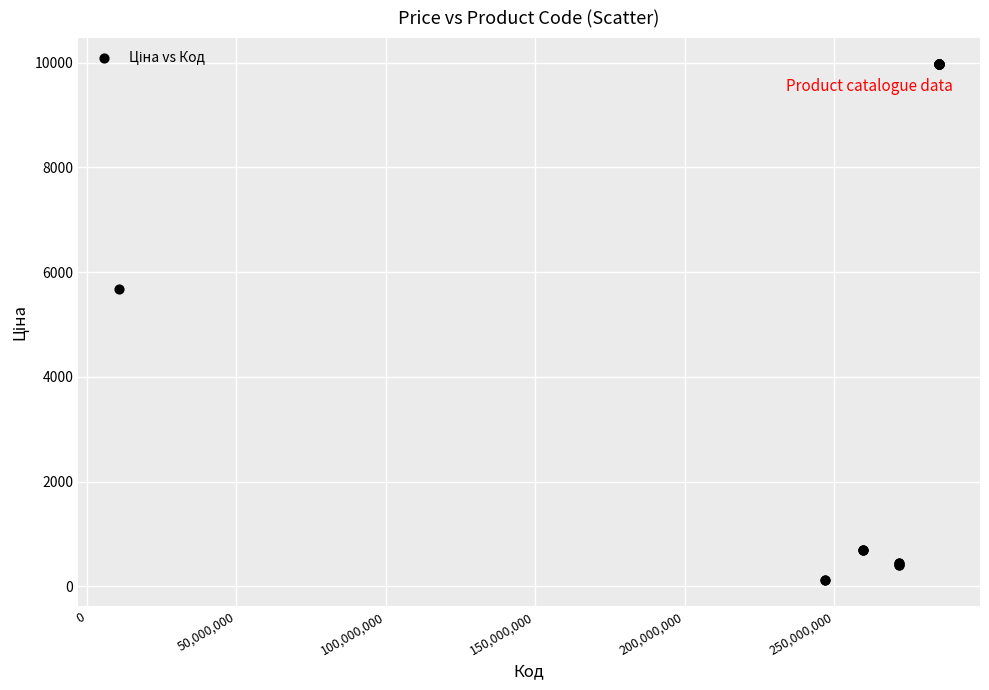

What Y value in the scatter plot is closest to 5044?

5673.8